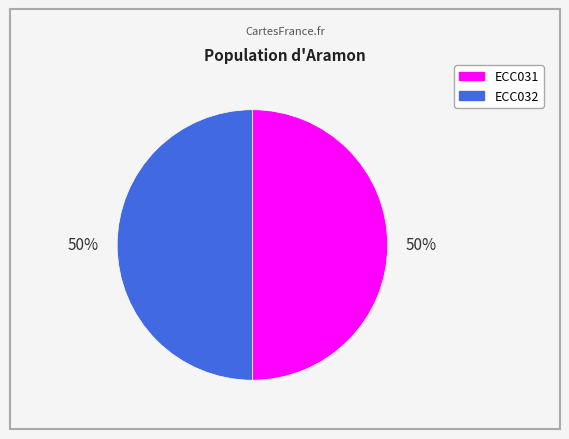

How many slices are in this pie chart?

2